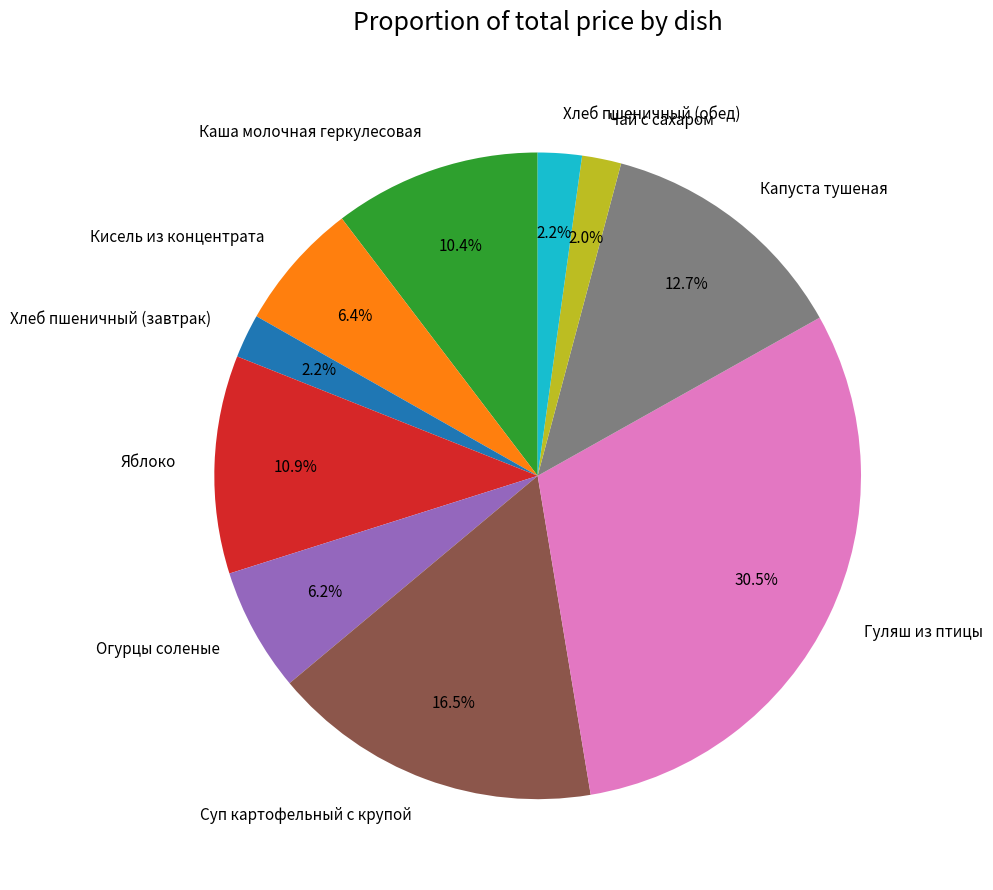

The Хлеб пшеничный (завтрак) slice represents 11% of the pie. True or false?

False